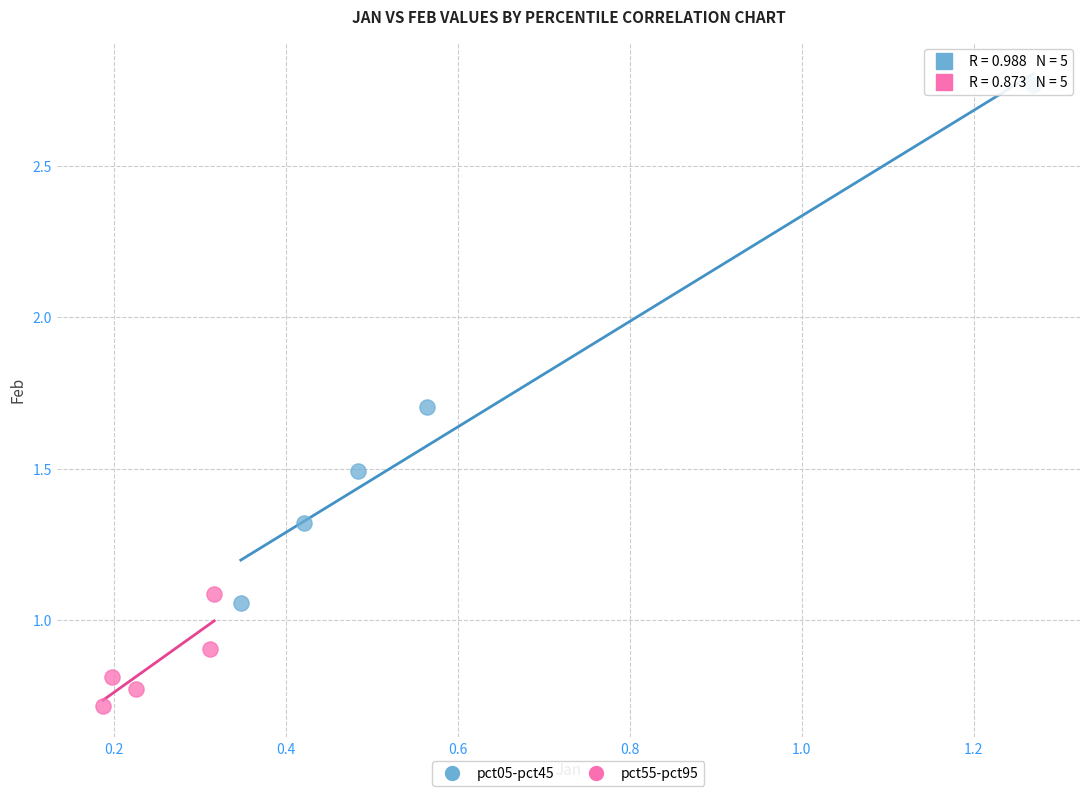

What are all the series names shown in the legend?

pct05-pct45, pct55-pct95